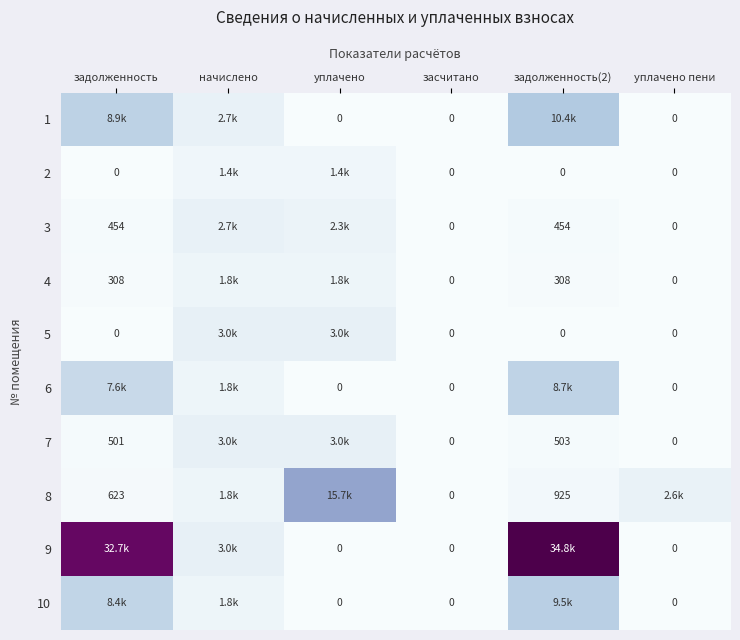

Rank the categories by 6 value from lowest to highest.

уплачено, засчитано, уплачено пени, начислено, задолженность, задолженность(2)